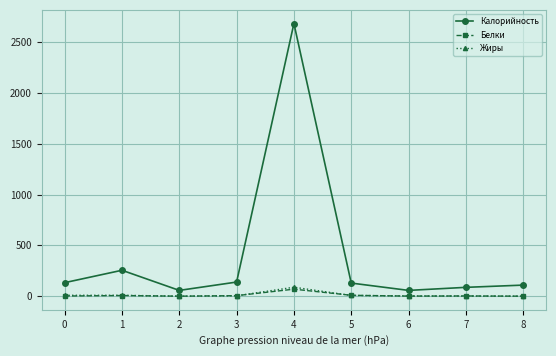

What are all the series names shown in the legend?

Калорийность, Белки, Жиры